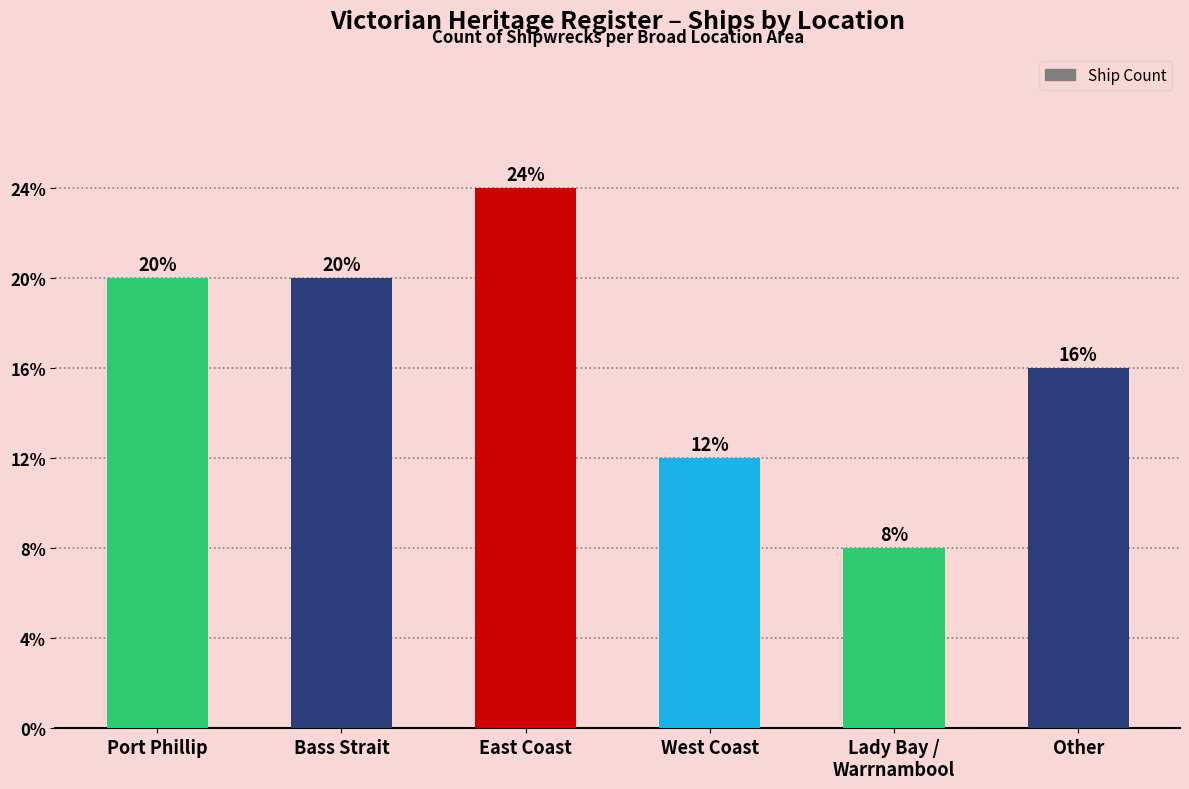

Does the chart contain any negative values?

No